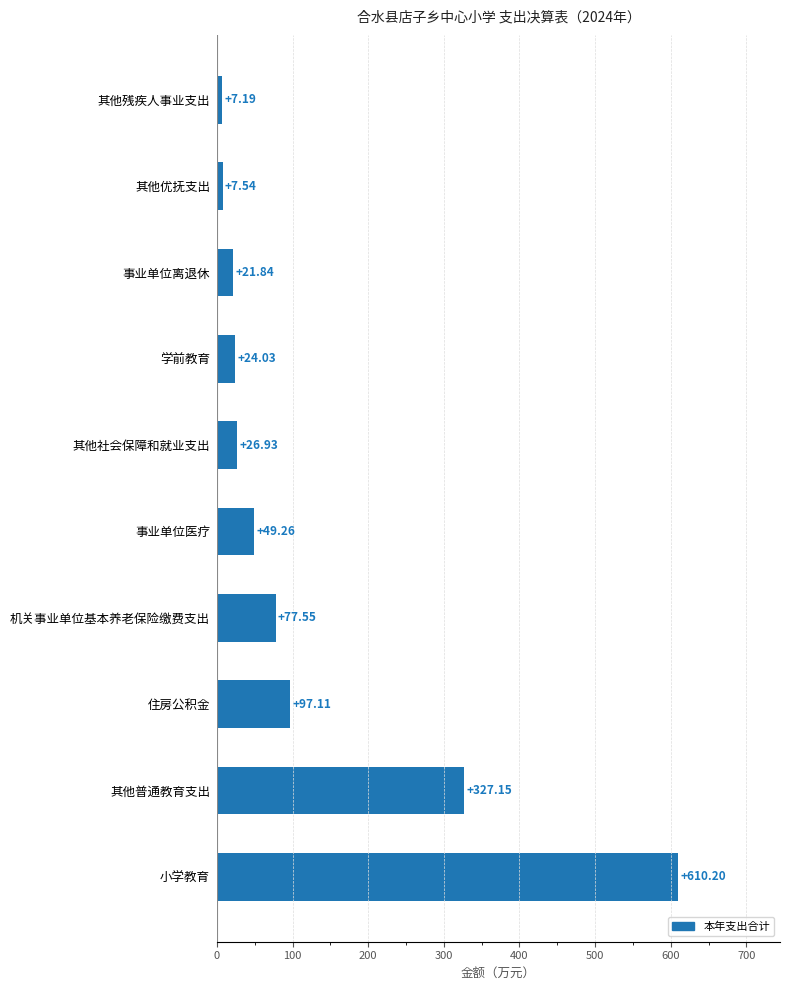

Rank the categories by value from lowest to highest.

其他残疾人事业支出, 其他优抚支出, 事业单位离退休, 学前教育, 其他社会保障和就业支出, 事业单位医疗, 机关事业单位基本养老保险缴费支出, 住房公积金, 其他普通教育支出, 小学教育